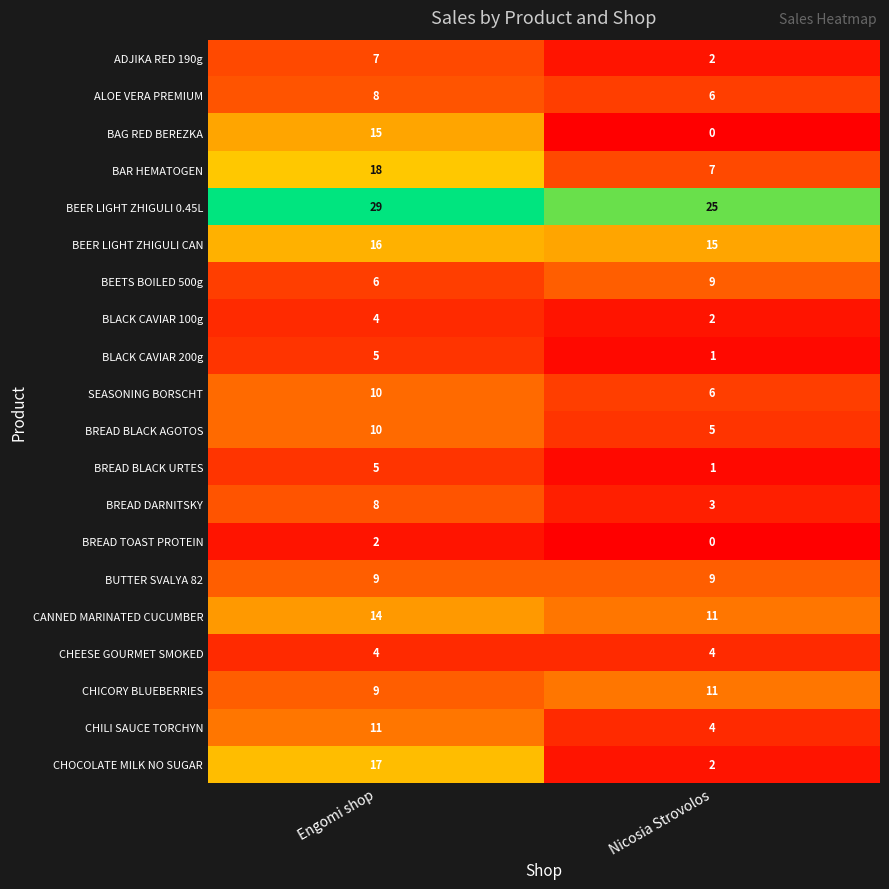

At which label does CANNED MARINATED CUCUMBER reach its peak?

Engomi shop